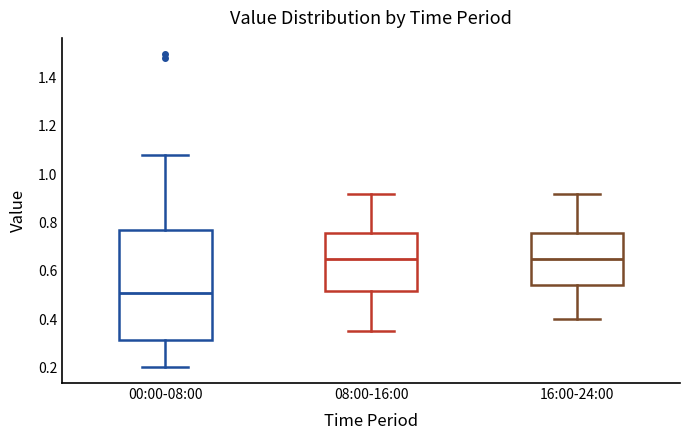

Reading left to right, transcribe this box plot: for each box, give where its median line is, the range the box spans, and where its two whiskers end, as read against the y-axis. The values are not printed on the chart, so give them approximately, as read against the axis.

00:00-08:00: median 0.52, box 0.32 to 0.78, whiskers 0.20 to 1.08
08:00-16:00: median 0.66, box 0.52 to 0.76, whiskers 0.36 to 0.92
16:00-24:00: median 0.66, box 0.54 to 0.76, whiskers 0.40 to 0.92